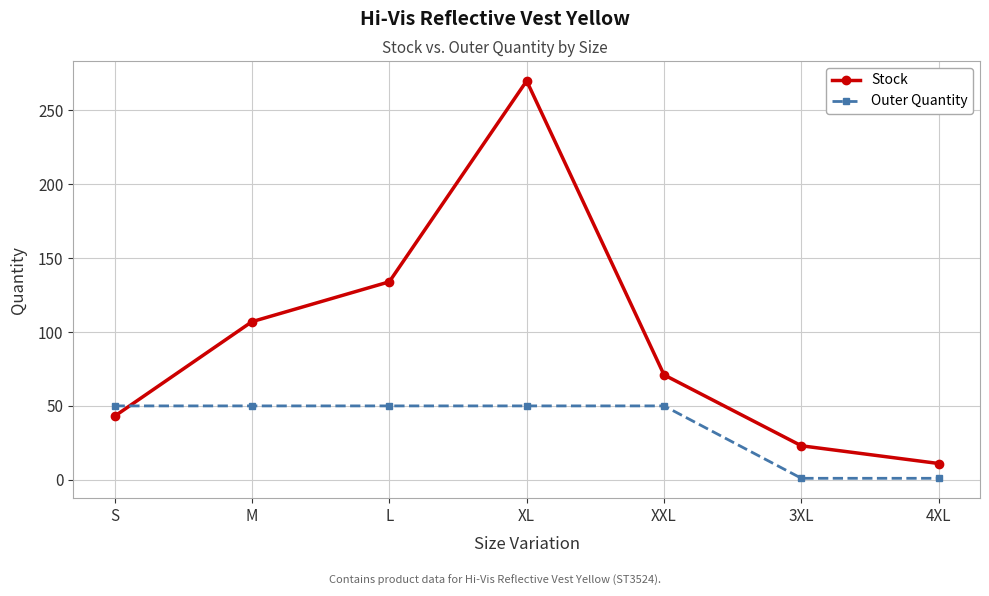

What position from the right is 4XL?

1